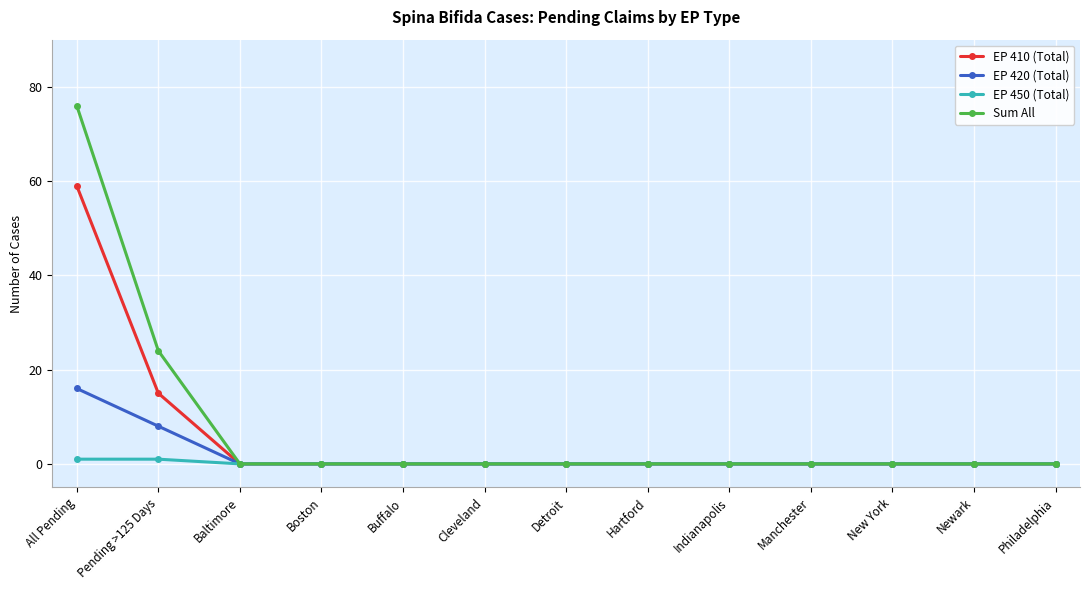

Rank the series by their maximum value, from lowest to highest.

EP 450 (Total), EP 420 (Total), EP 410 (Total), Sum All